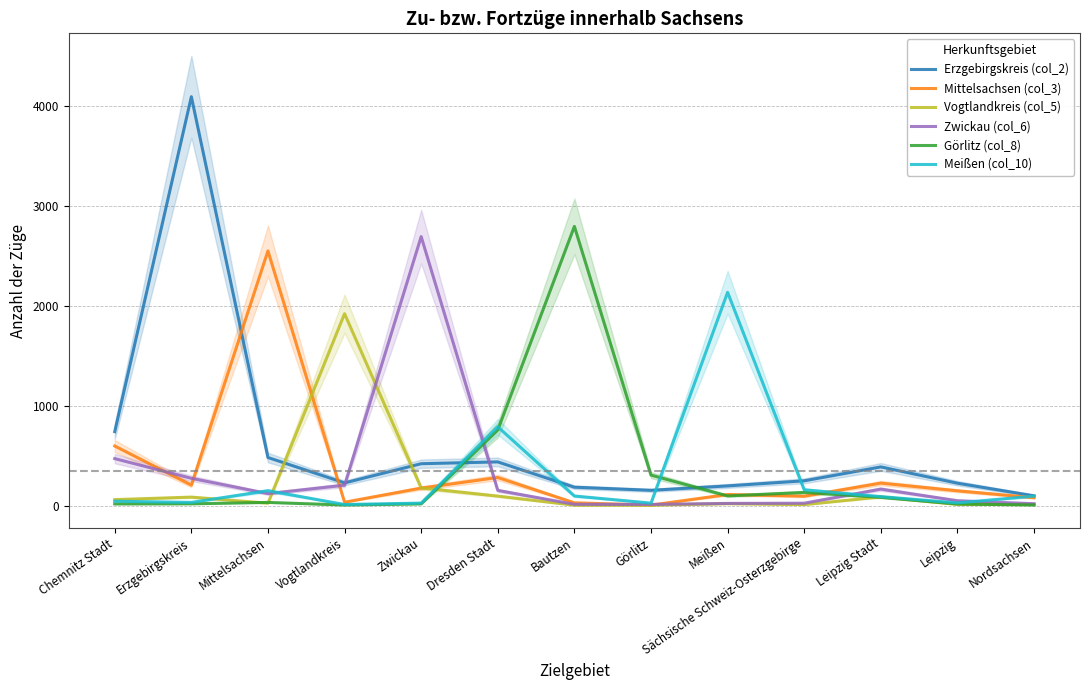

Where is Erzgebirgskreis (col_2) nearest to the value 2094?

Chemnitz Stadt